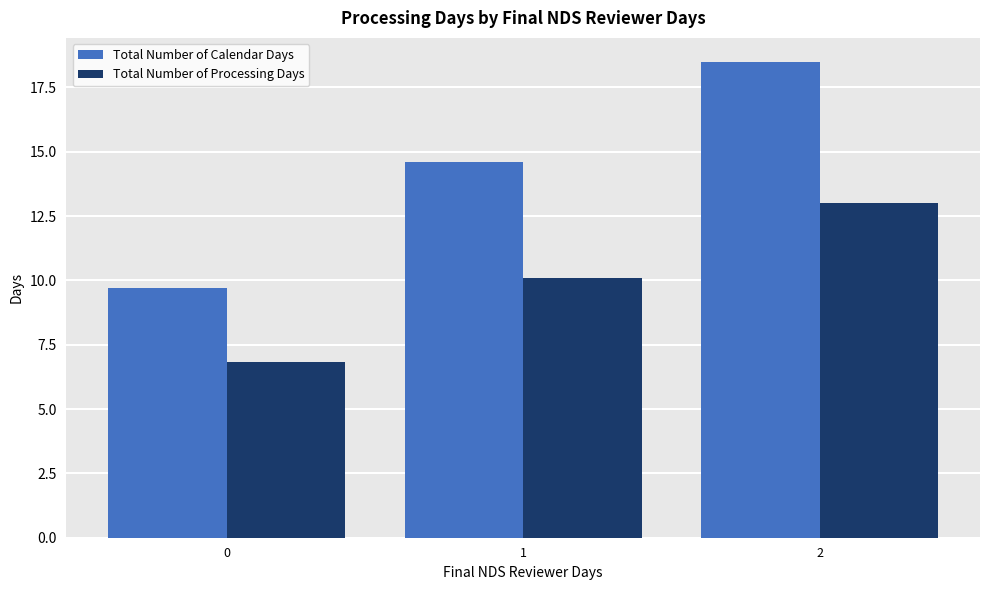

The Total Number of Calendar Days series shows 18.5 at 2. True or false?

True